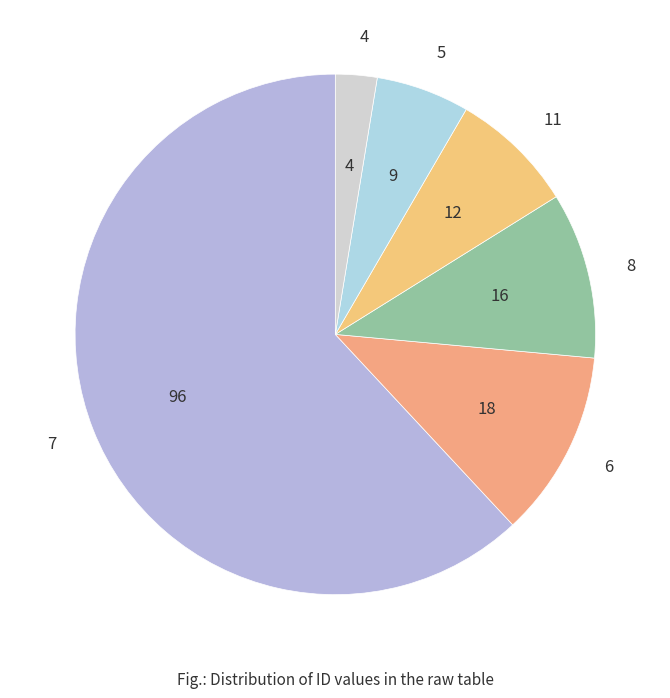

Which slice represents more than half of the pie?

7